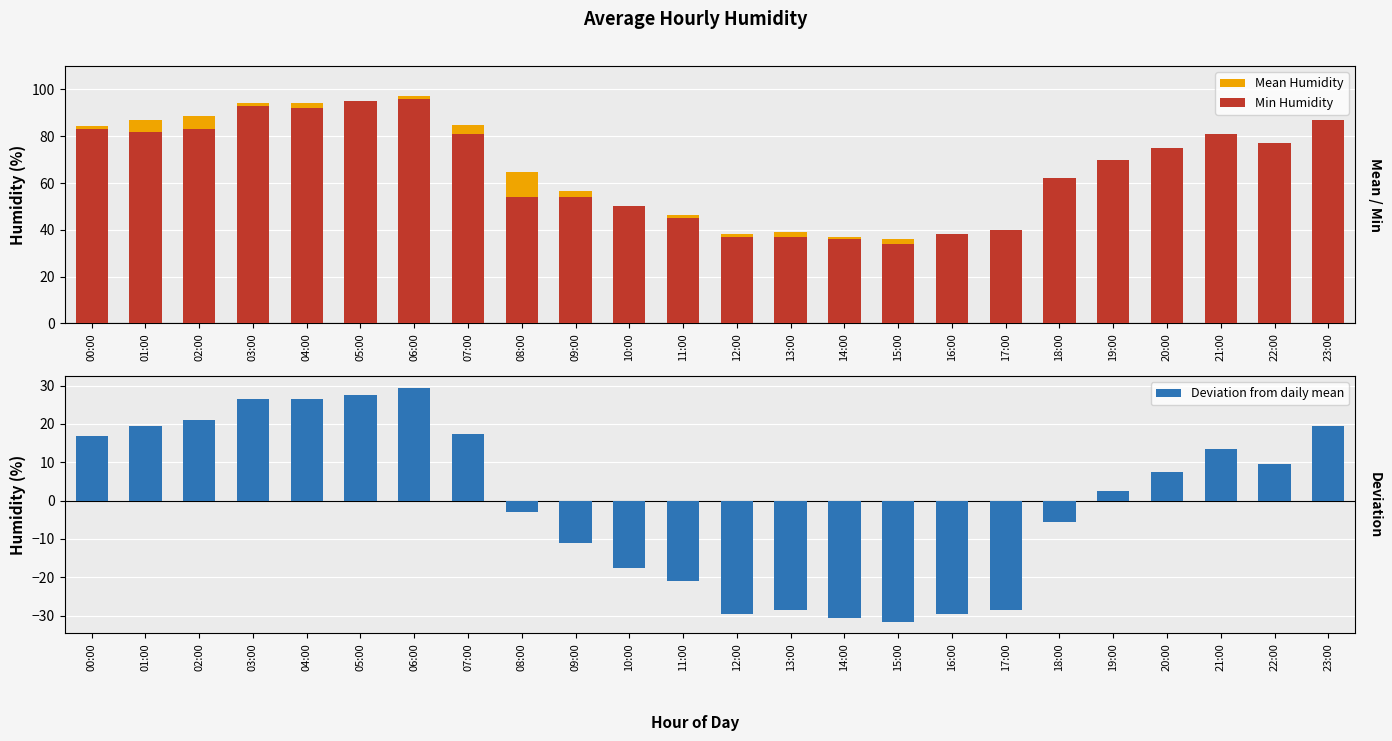

List the series in order of their peak value, lowest first.

Deviation from daily mean, Min Humidity, Mean Humidity